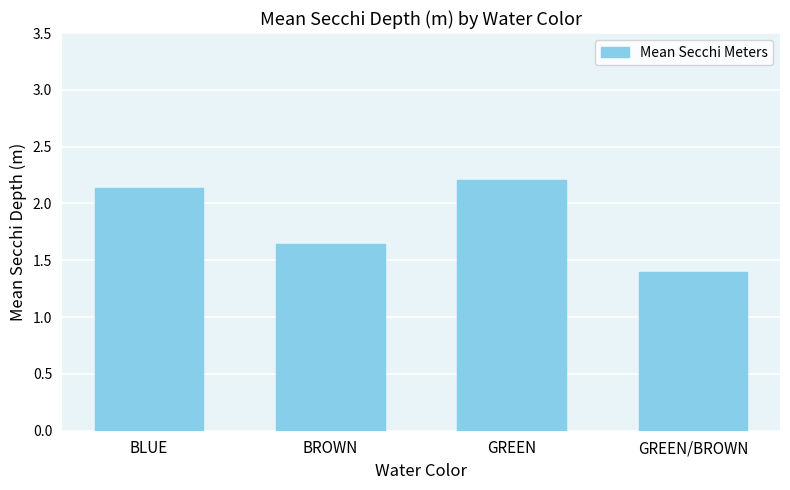

What is the value of the 4th bar from the left?

1.4